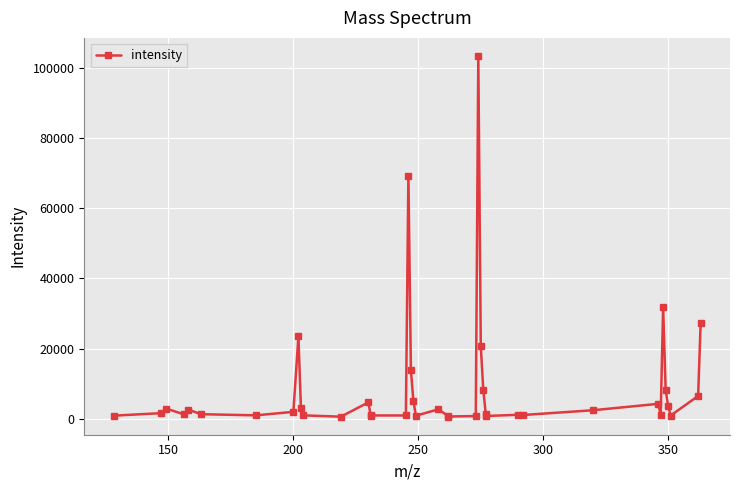

What is the sum of all values?

365225